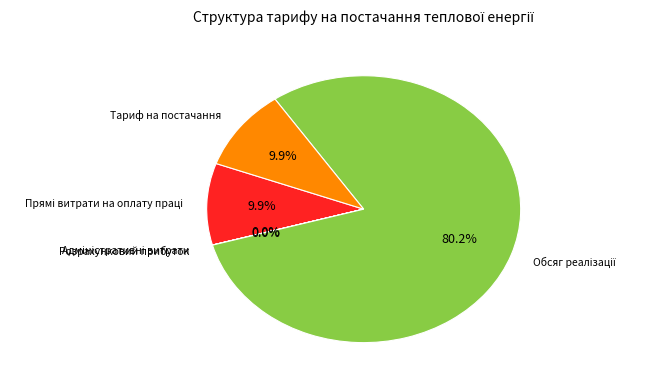

Does any single category account for the majority?

Yes